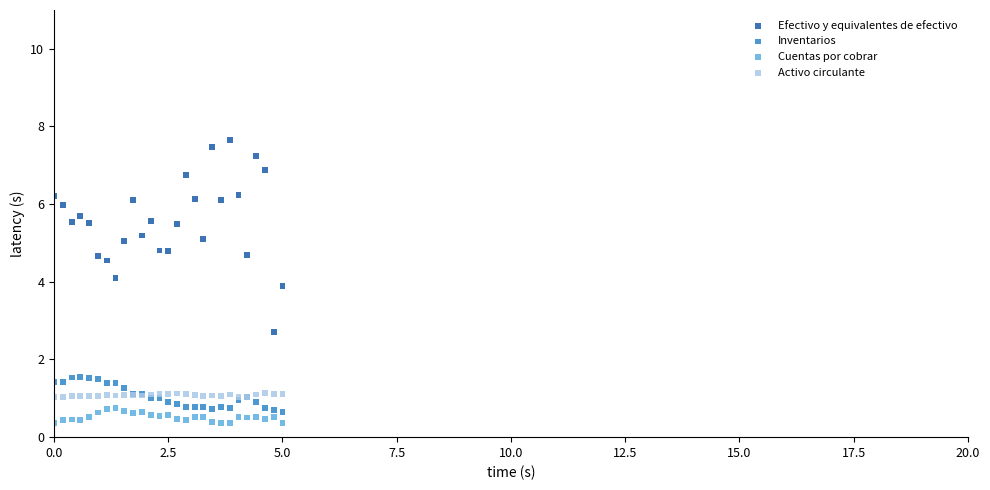

Which series reaches the maximum Y coordinate?

Efectivo y equivalentes de efectivo